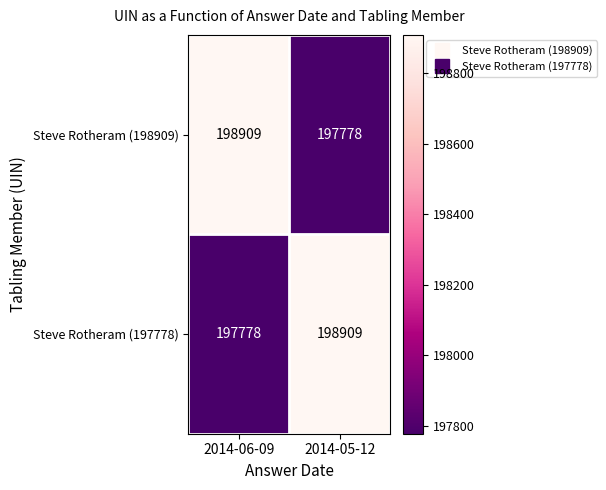

Reading left to right, what are all the values shown in this chart?

Steve Rotheram (198909): 2014-06-09=198909	2014-05-12=197778
Steve Rotheram (197778): 2014-06-09=197778	2014-05-12=198909